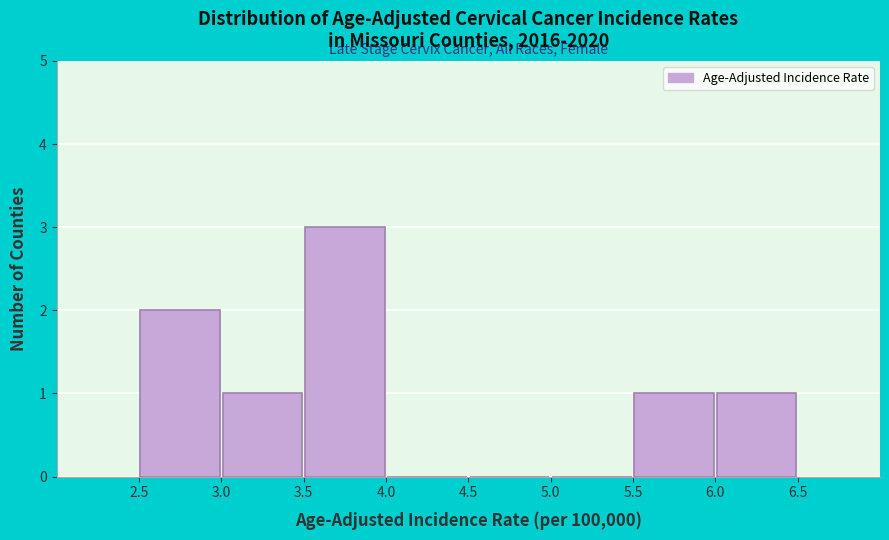

Over which range of the x-axis is the bar tallest?

3.5 to 4.0